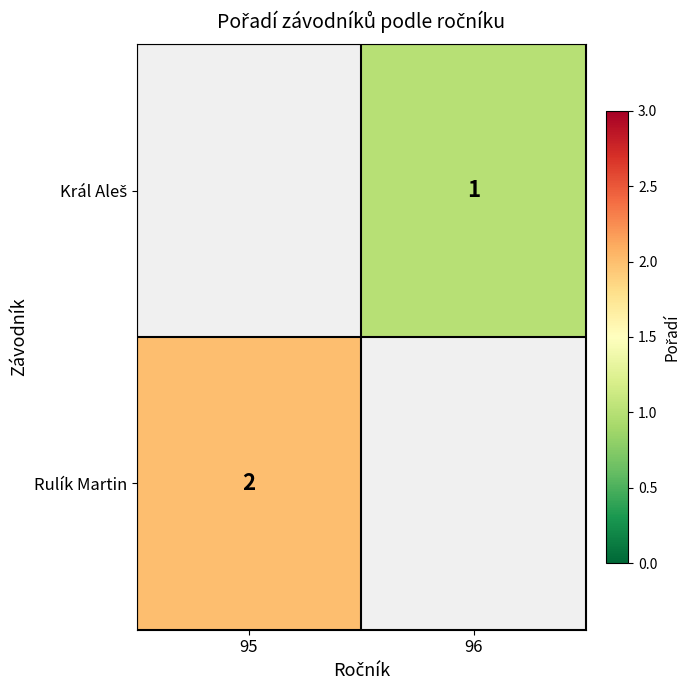

The value of Rulík Martin at 95 is 2. True or false?

True